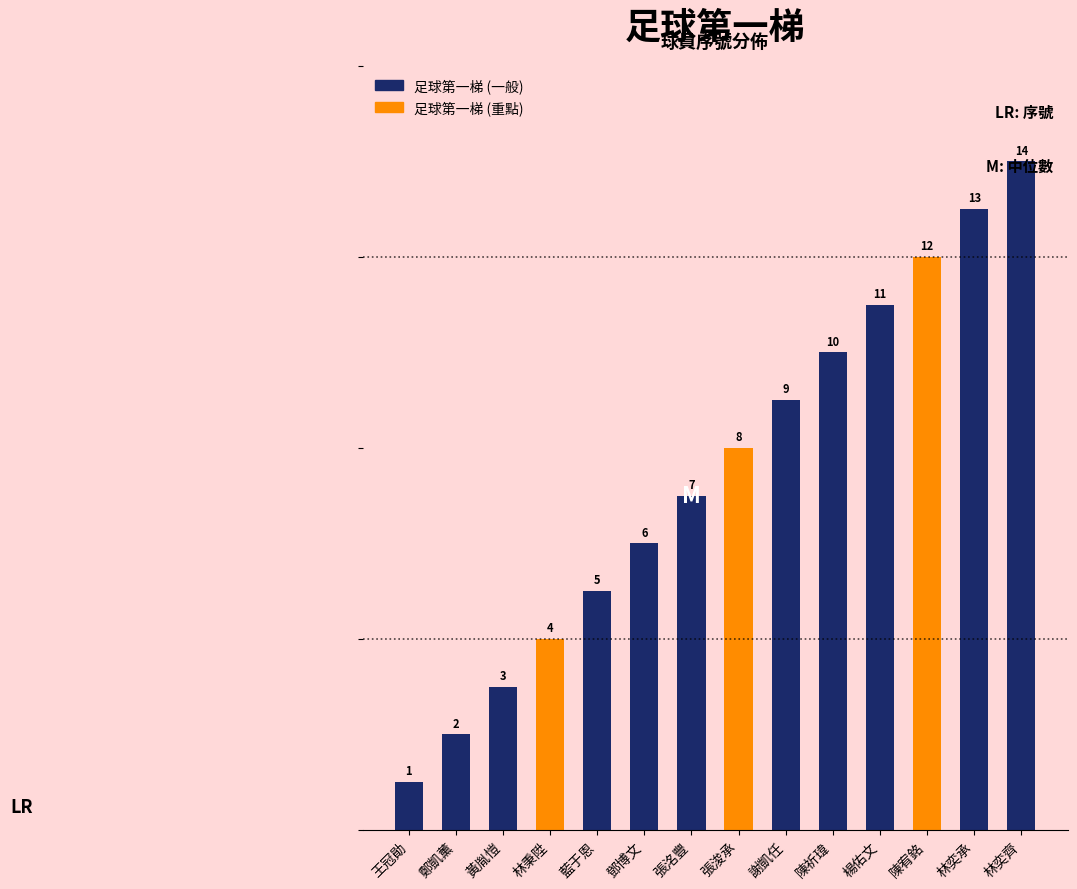

Reading left to right, what are all the values shown in this chart?

王冠勛=1	鄭凱薰=2	黃胤愷=3	林秉陞=4	藍于恩=5	鄧博文=6	張洺豐=7	張浚承=8	謝凱任=9	陳祈瑋=10	楊佑文=11	陳宥銘=12	林奕承=13	林奕齊=14